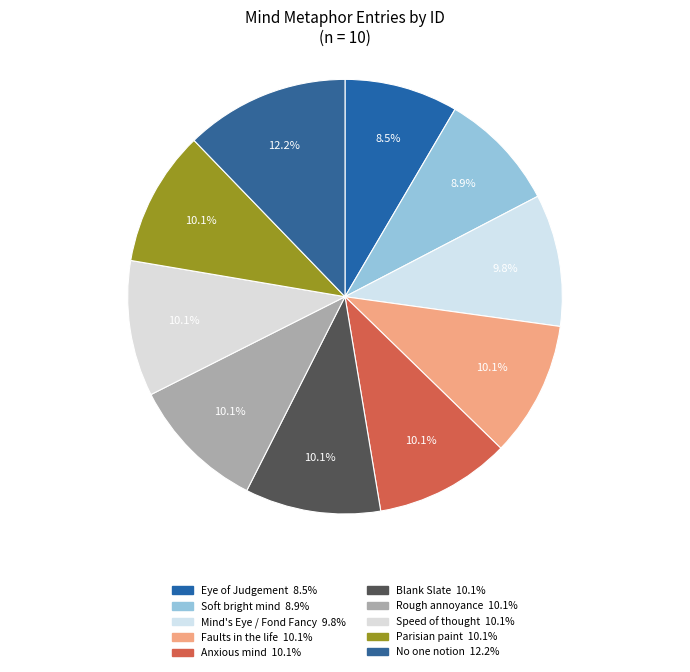

How many segments does this pie chart have?

10